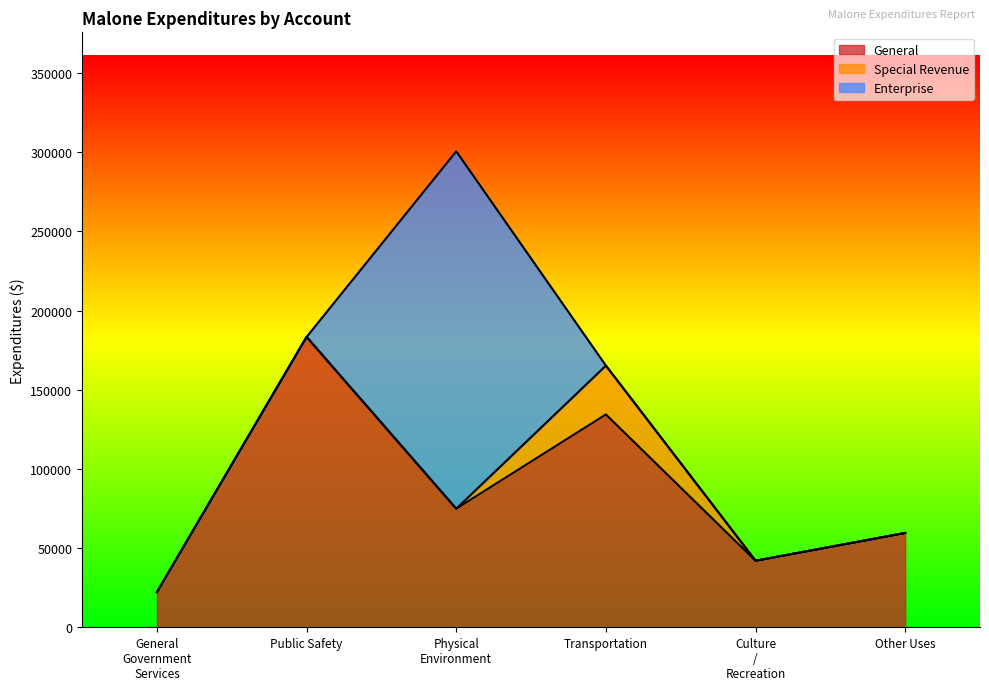

What is the difference between the maximum and minimum values in the Culture / Recreation series?

42006